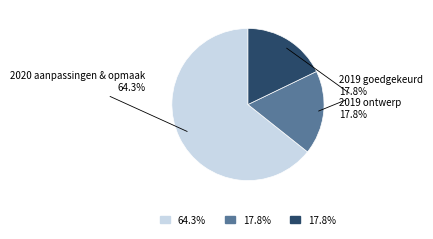

Approximately how many times larger is the value at 2019 goedgekeurd compared to 2019 ontwerp?

1.0